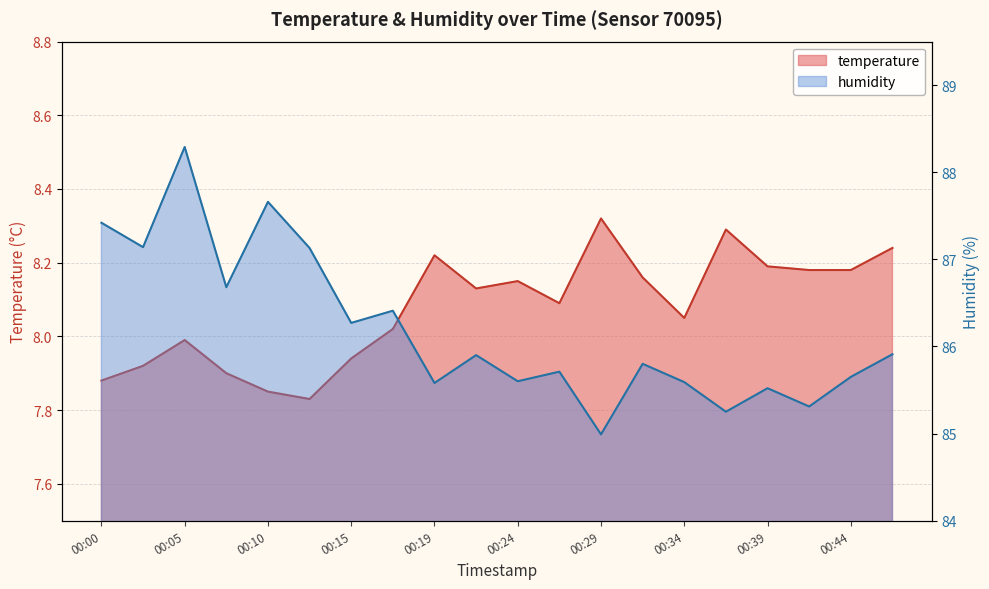

True or false: temperature and humidity intersect in this chart.

False